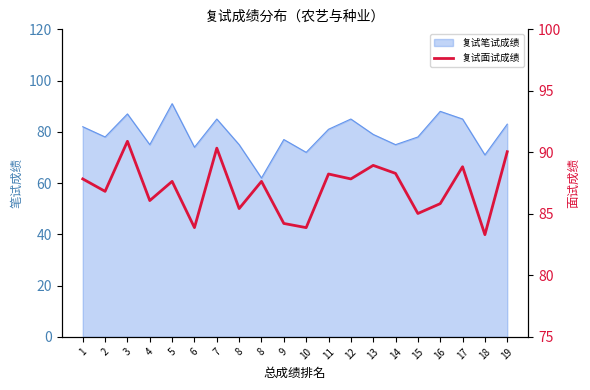

True or false: the data has more than 1 interior local peaks.

True